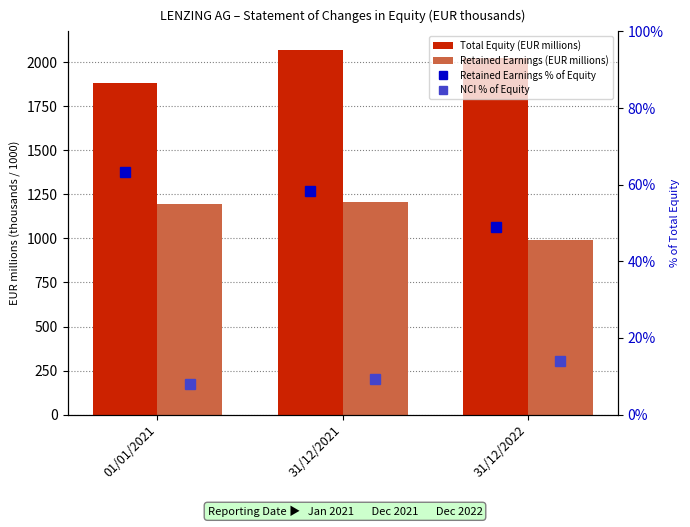

What is the spread (max minus min) of values at 01/01/2021?

1873.5